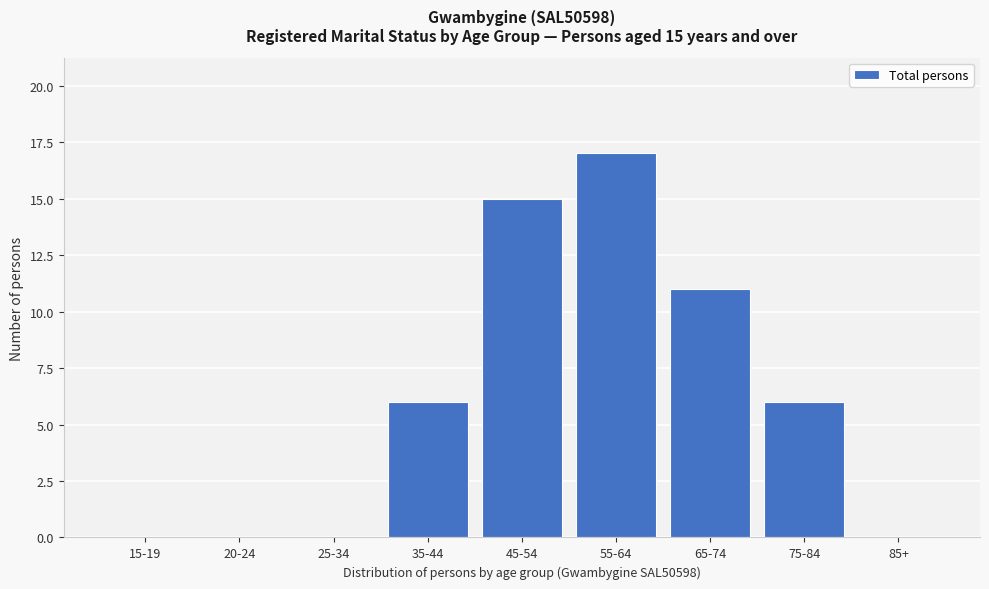

Reading left to right, list all the values displayed in this chart.

15-19=0	20-24=0	25-34=0	35-44=6	45-54=15	55-64=17	65-74=11	75-84=6	85+=0